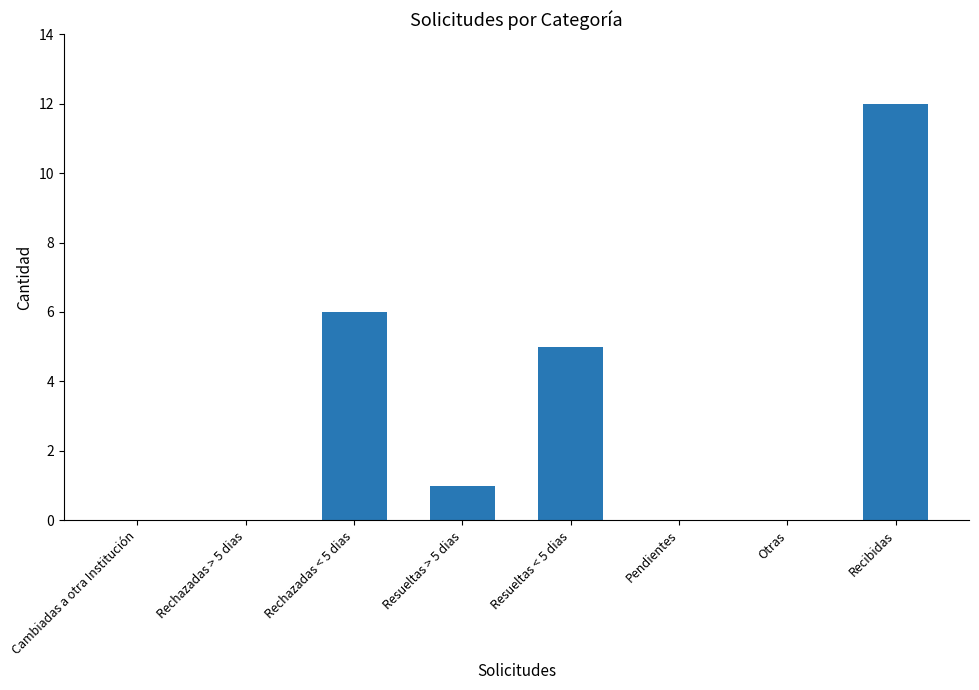

True or false: the data shows 0 at Otras.

True